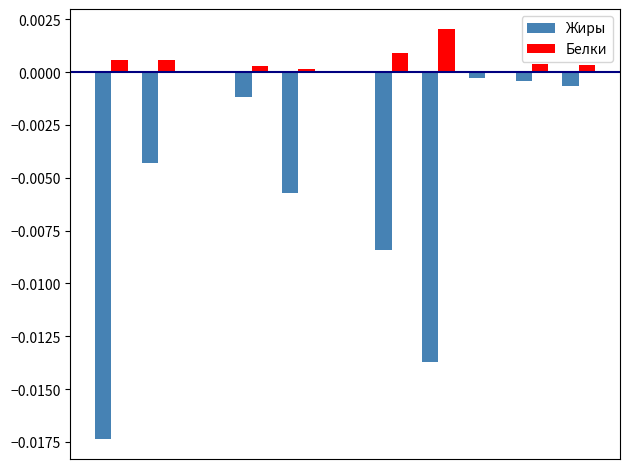

Which series has the largest total across all categories?

Белки